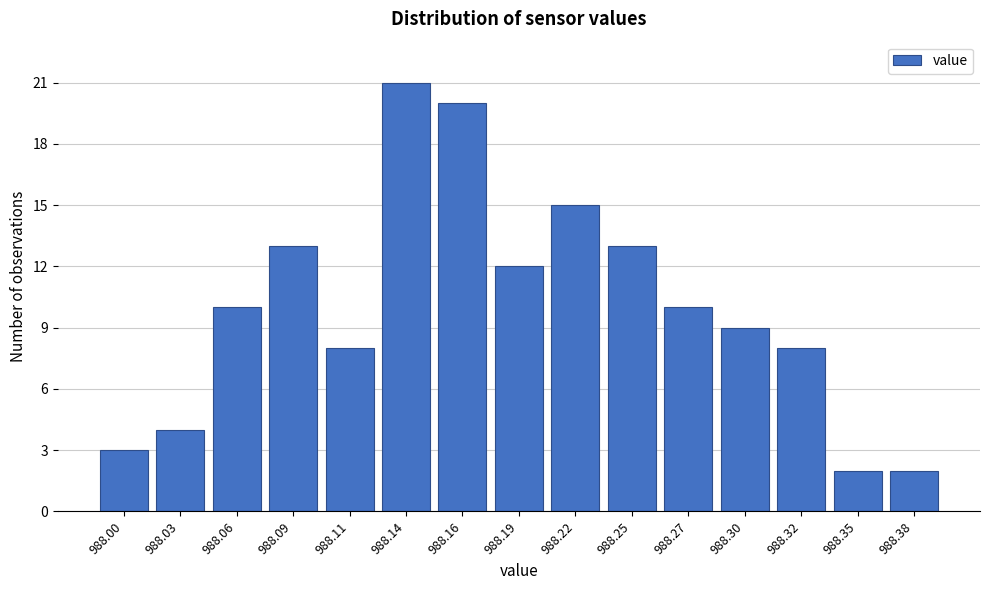

Reading left to right, transcribe all the data shown in this chart.

3	4	10	13	8	21	20	12	15	13	10	9	8	2	2